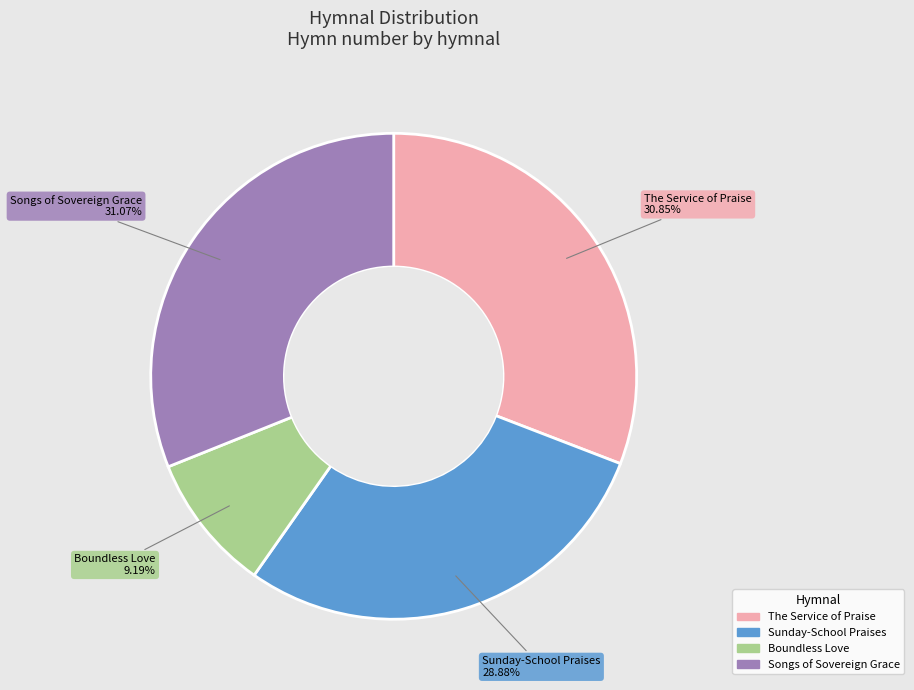

Combined, do Songs of Sovereign Grace and The Service of Praise account for over 50%?

Yes